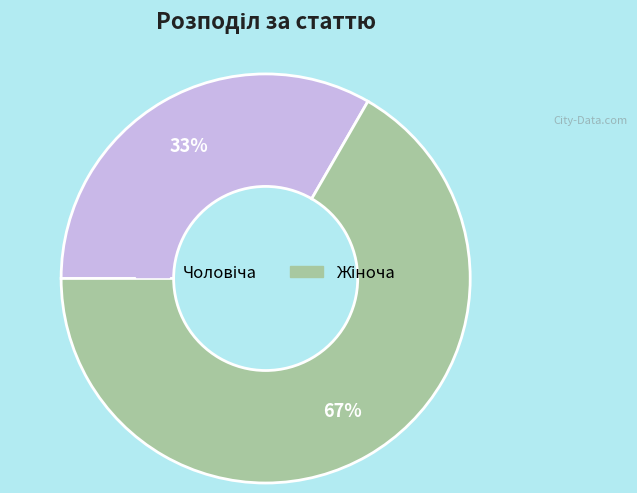

To the nearest percent, what is the average slice percentage?

50%